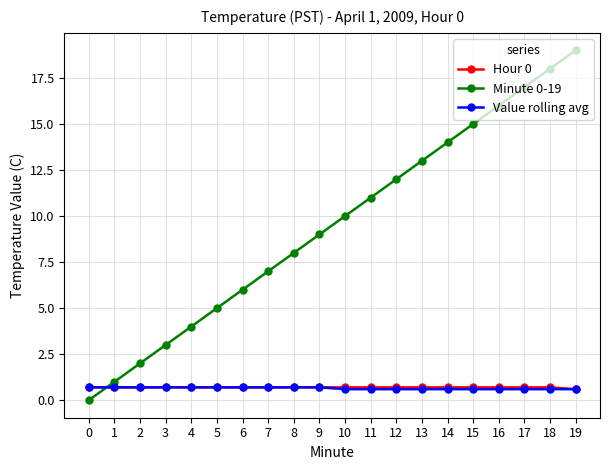

Which series has the largest range (max minus min)?

Minute 0-19